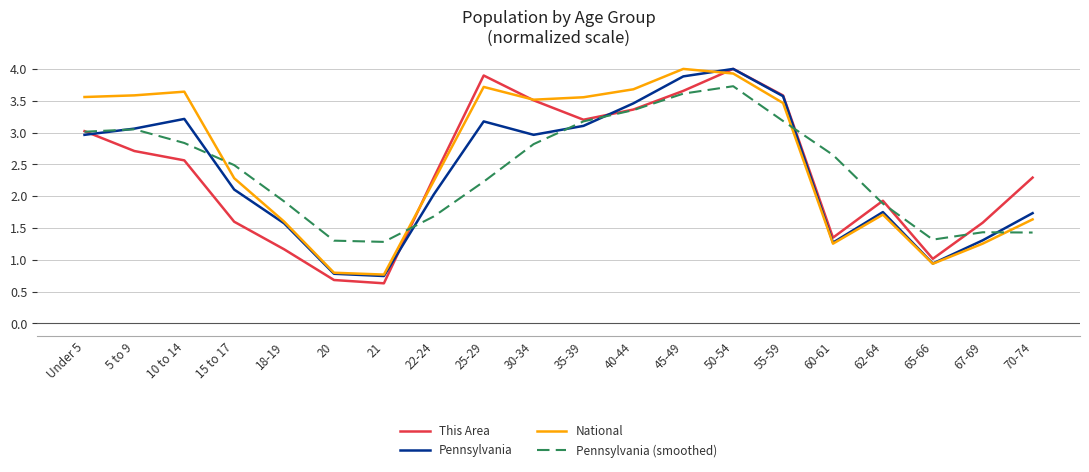

At which label does Pennsylvania reach its peak?

50-54